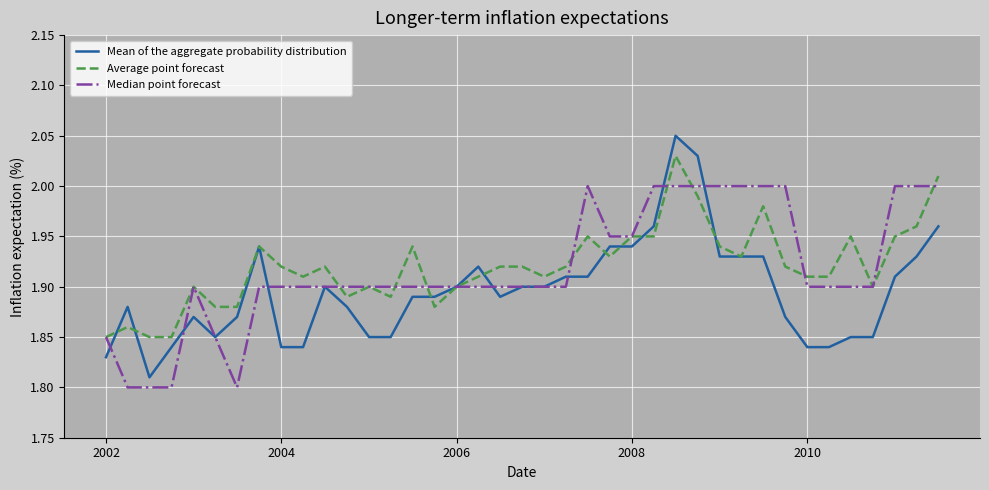

Rank the series by their maximum value, from lowest to highest.

Median point forecast, Average point forecast, Mean of the aggregate probability distribution